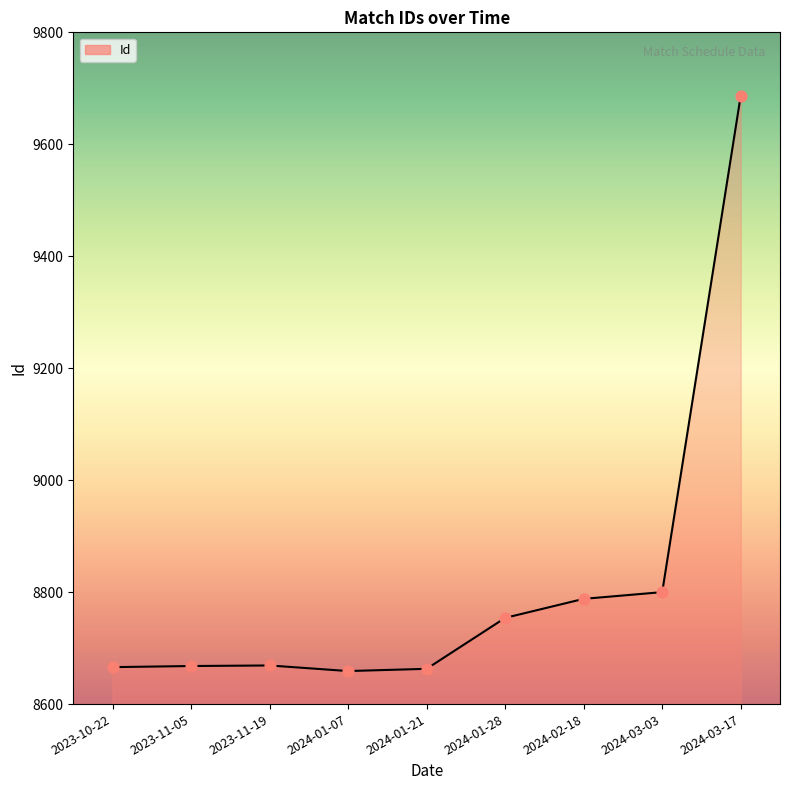

Approximately how many times larger is the value at 2024-01-28 compared to 2024-01-21?

1.0